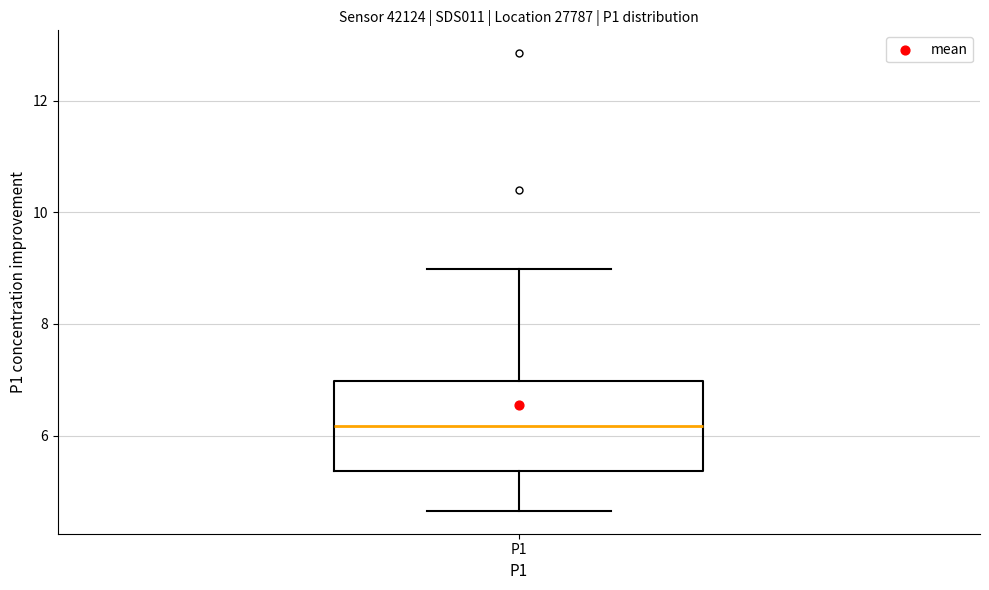

Transcribe this box plot: give where the median line is, the range the box spans, and where the two whiskers end, as read against the y-axis. The values are not printed on the chart, so give them approximately, as read against the axis.

median 6.2, box 5.4 to 7.0, whiskers 4.6 to 9.0